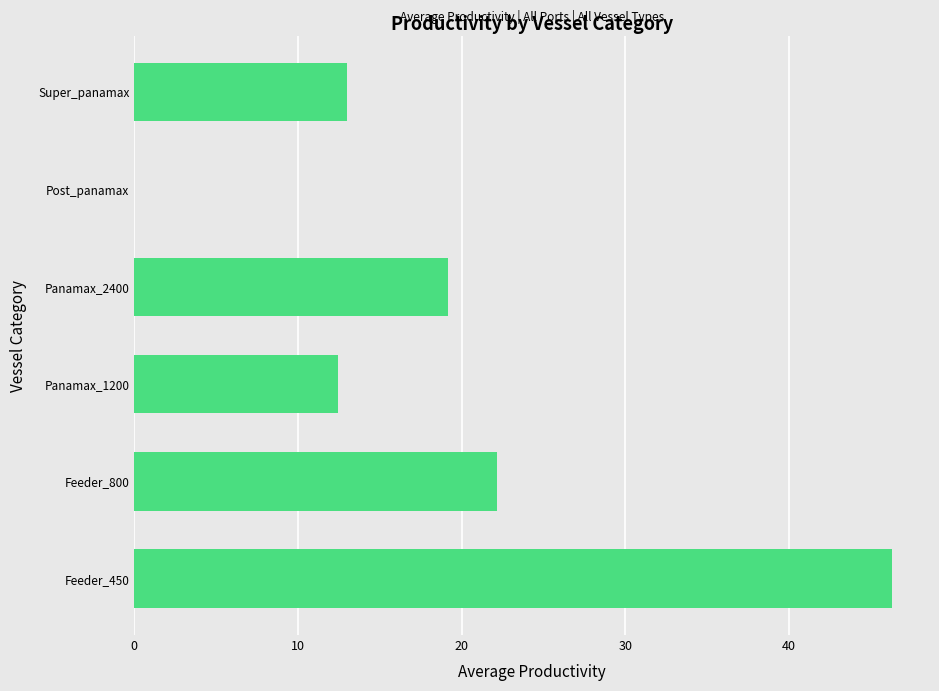

The value at Post_panamax is 0.0. True or false?

True